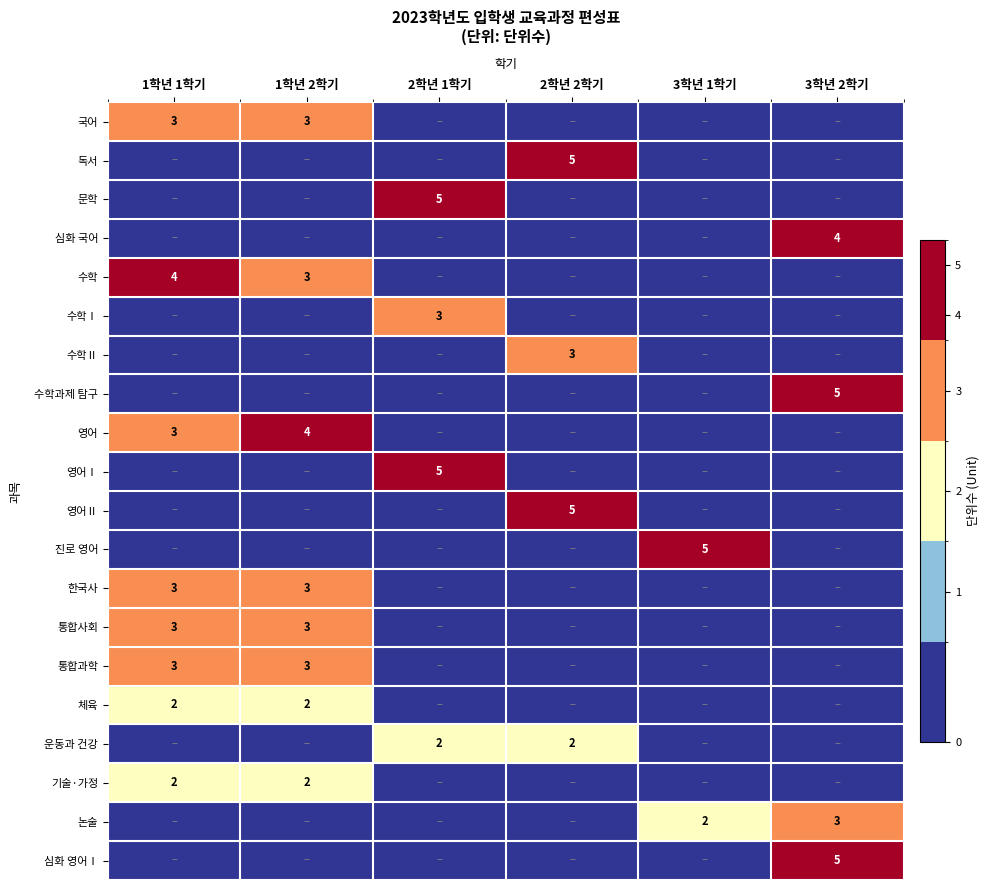

Which has a higher value, 3학년 1학기 or 2학년 2학기?

3학년 1학기